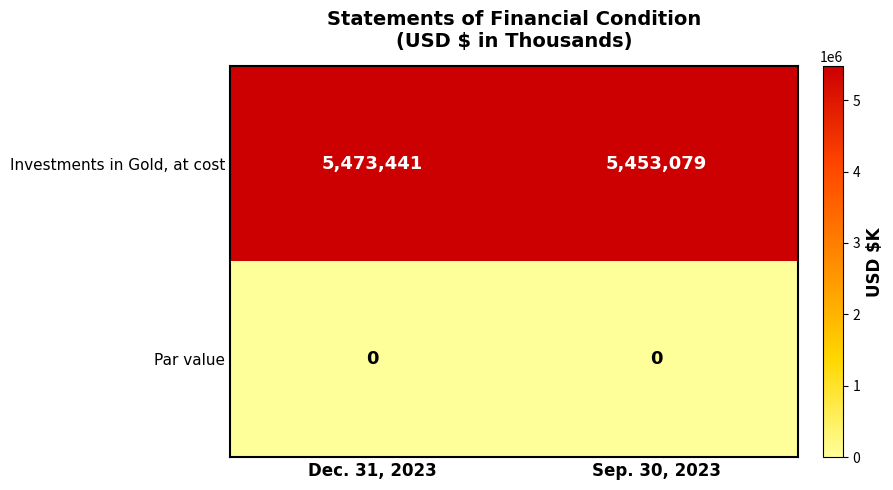

What is the total value across all series at Dec. 31, 2023?

5473441